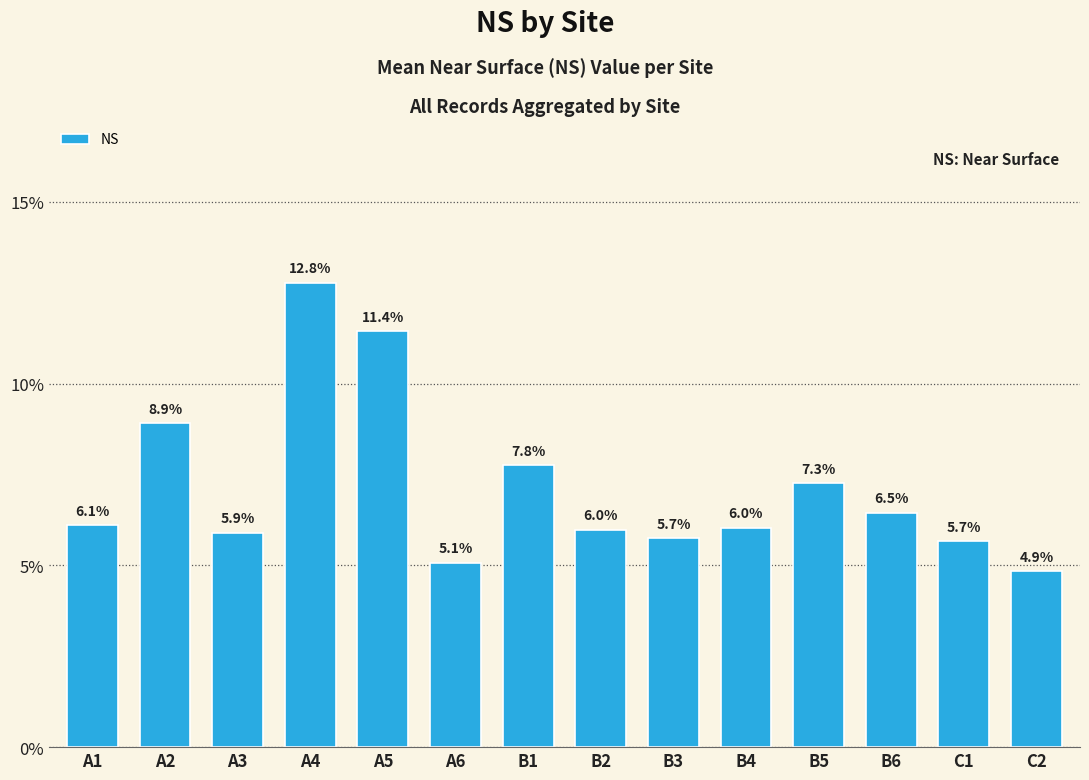

What is the label of the 7th bar from the left?

B1